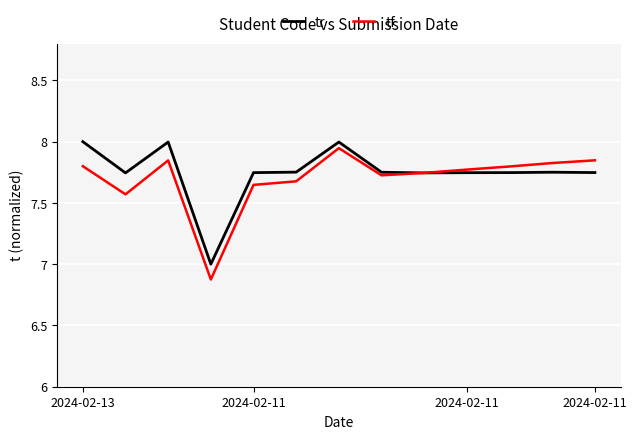

What is the minimum value shown in the chart?

6.9